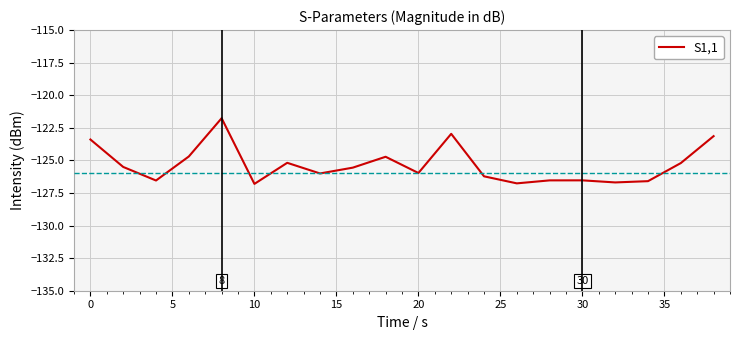

What is the greatest value displayed?

-121.8